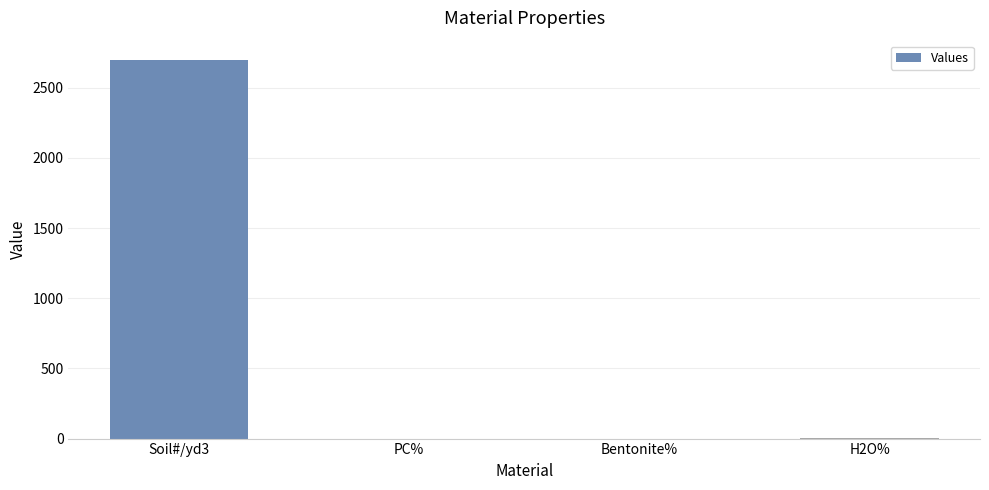

Is it true that the value at Soil#/yd3 is 4062.3?

False